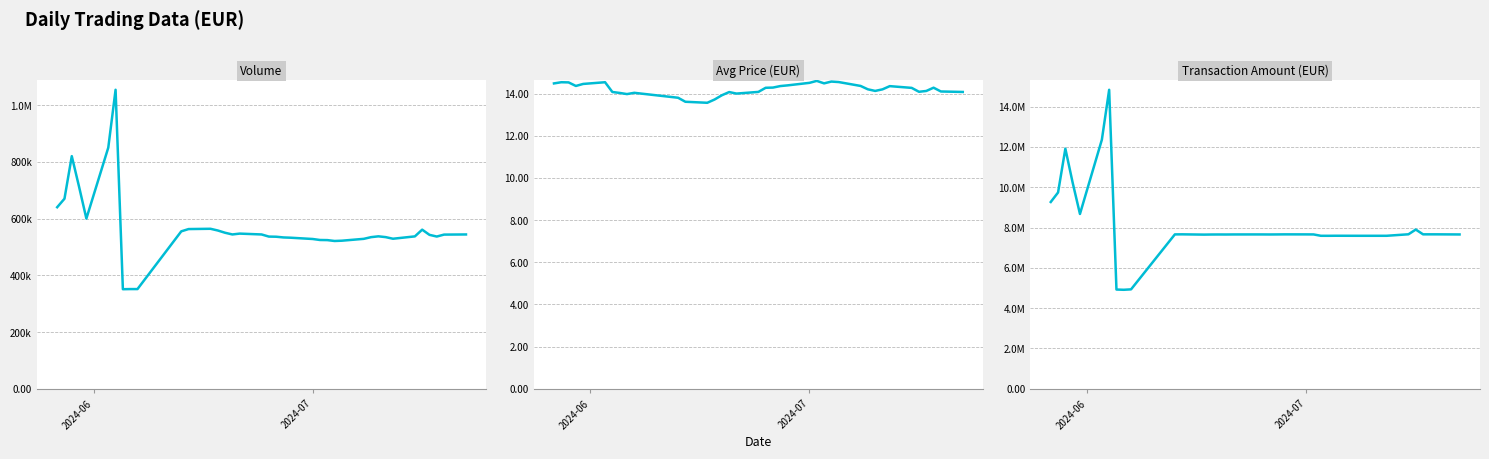

What is the value of the Transaction Amount (EUR) point at the 35th from the left?

7664623.4